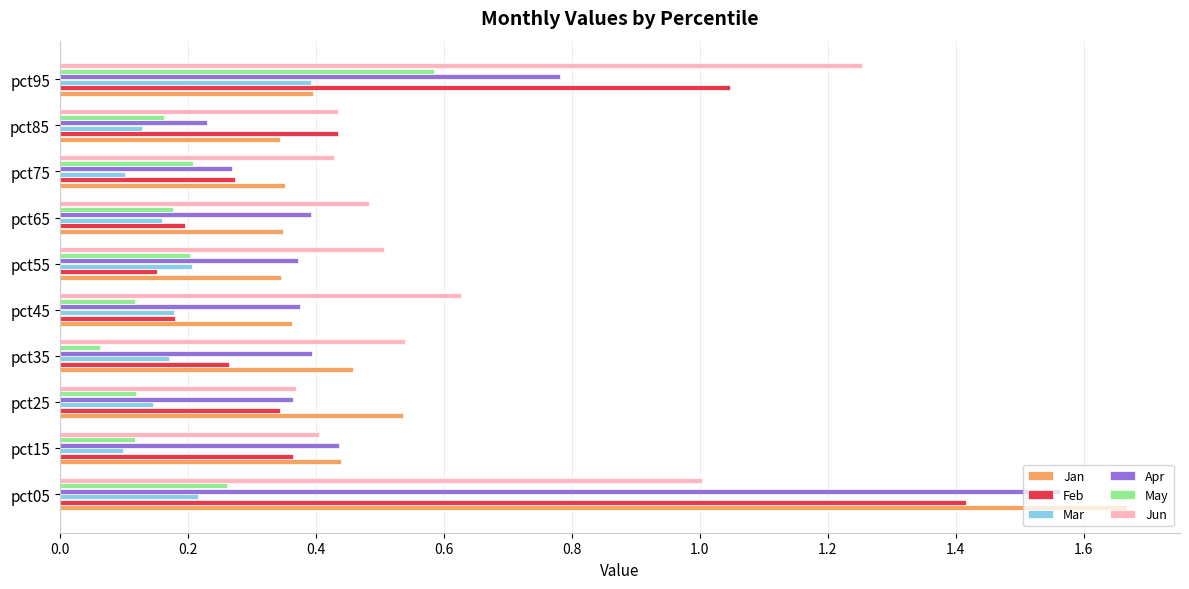

What is the sum of all Jun values?

6.0